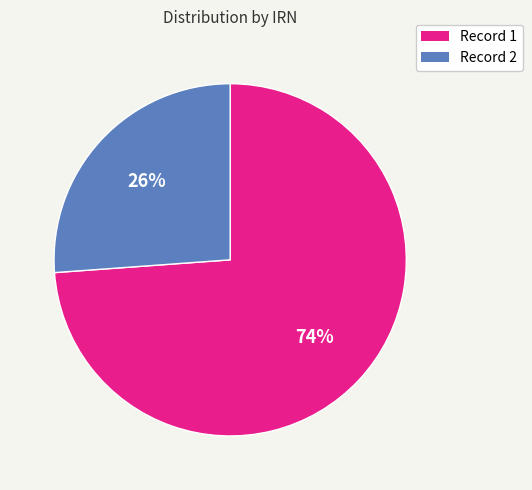

Is there a majority slice in this chart?

Yes